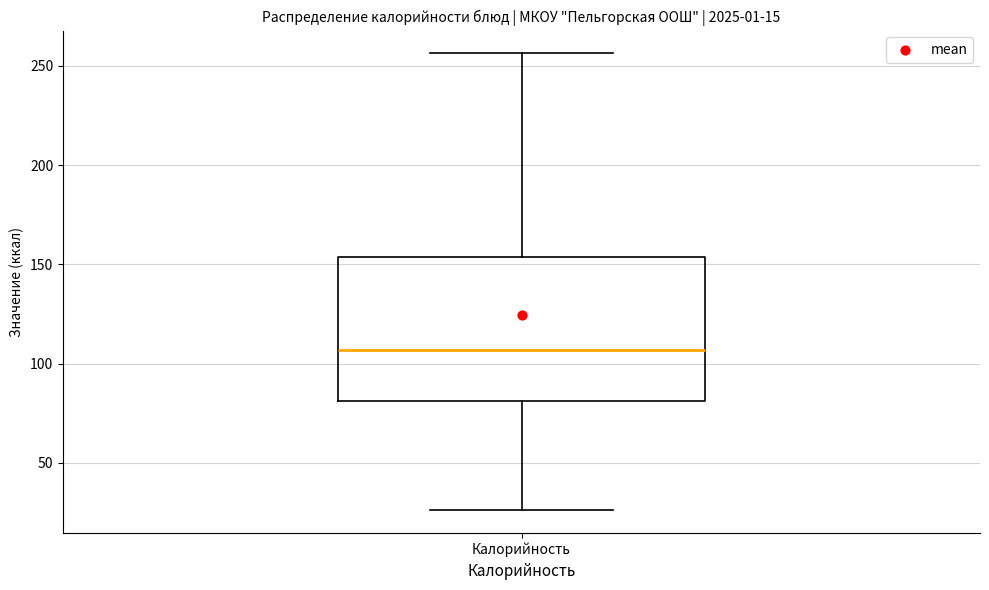

Transcribe this box plot: give where the median line is, the range the box spans, and where the two whiskers end, as read against the y-axis. The values are not printed on the chart, so give them approximately, as read against the axis.

median 105, box 80 to 155, whiskers 25 to 255